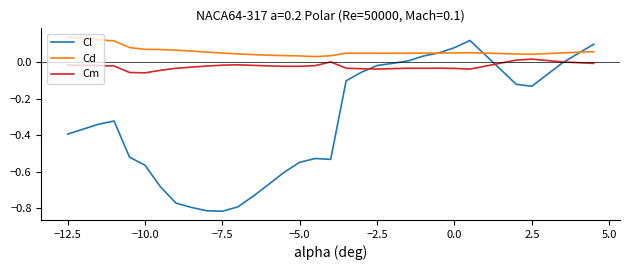

True or false: Cm and Cd intersect in this chart.

False